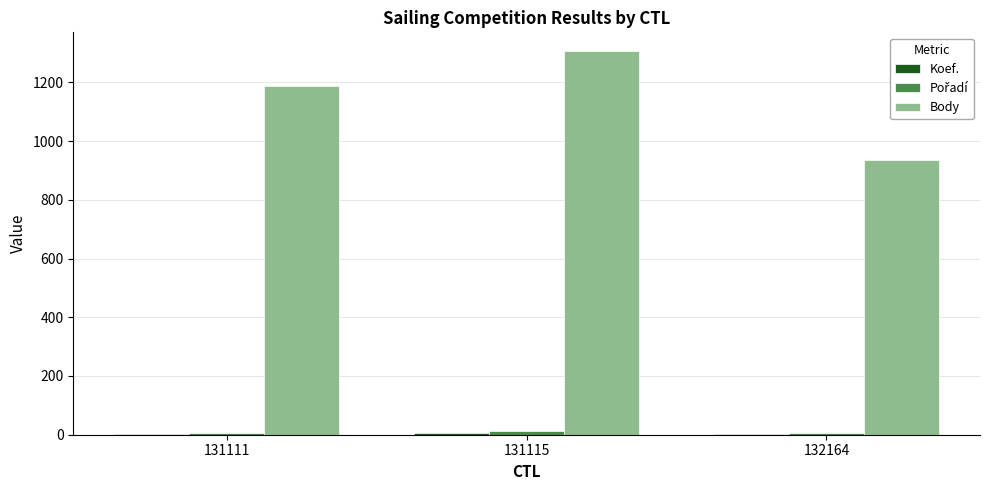

At which category is the sum across all series the highest?

131115